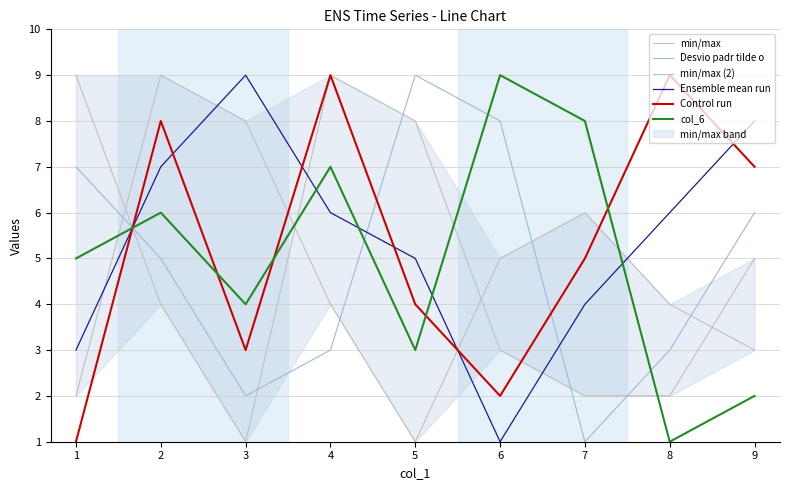

How many times do min/max (2) and Desvio padr tilde o cross each other?

4